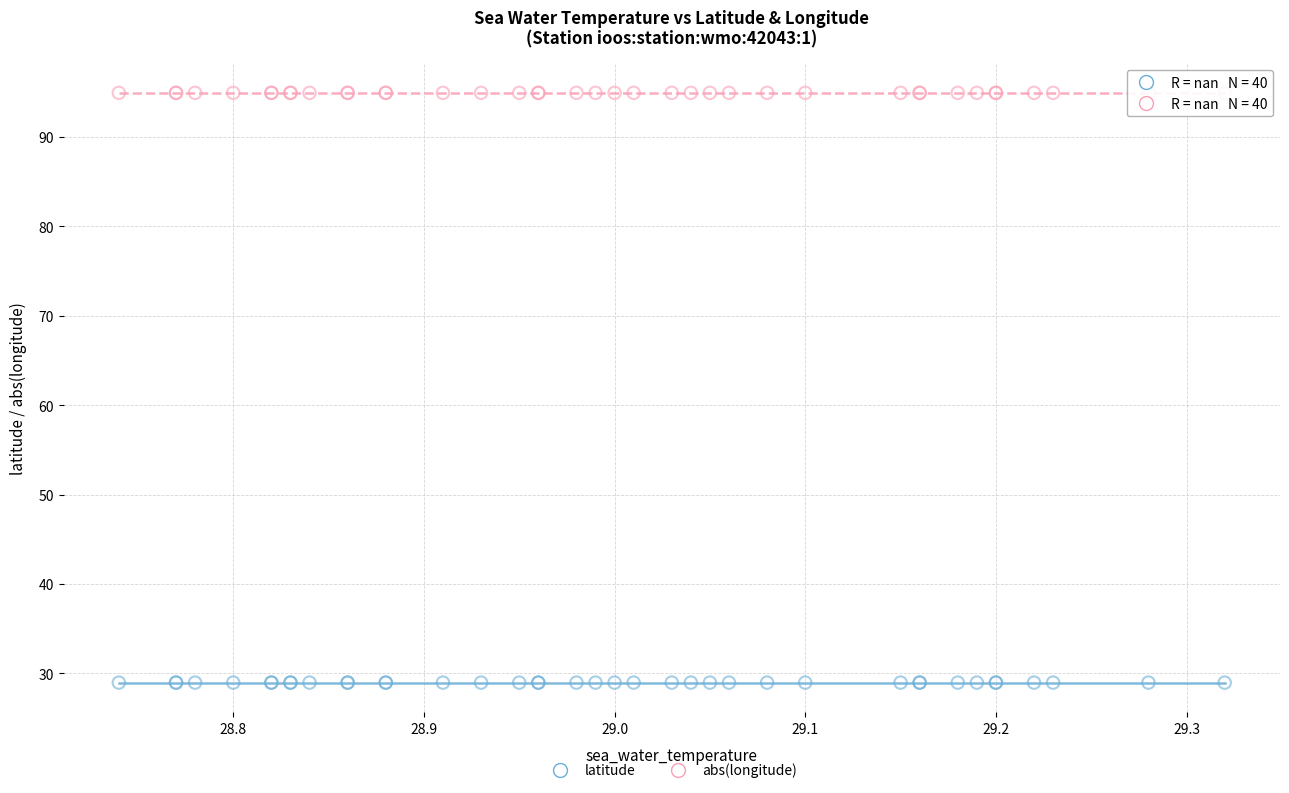

Which series contains the lowest Y value?

latitude